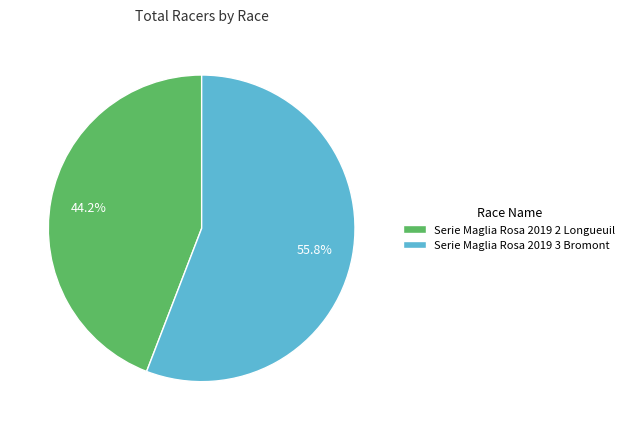

Which category has the smallest portion of the pie?

Serie Maglia Rosa 2019 2 Longueuil